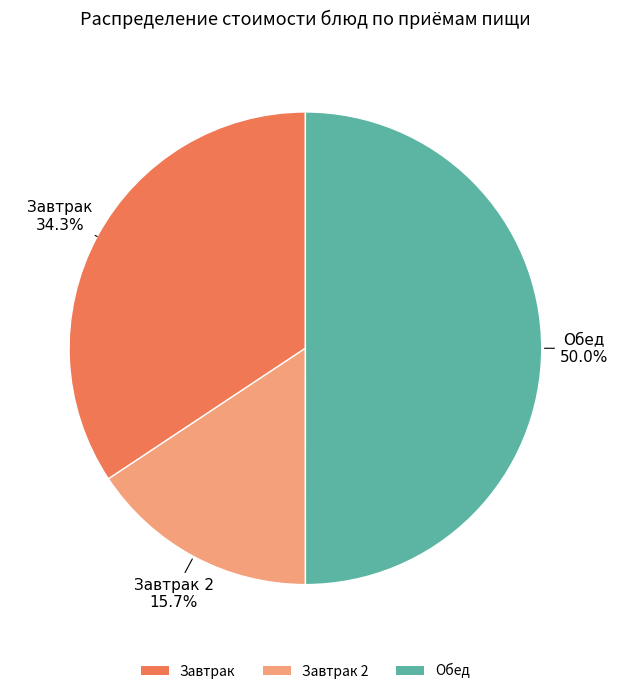

Does Завтрак 2 represent more than half of the total?

No